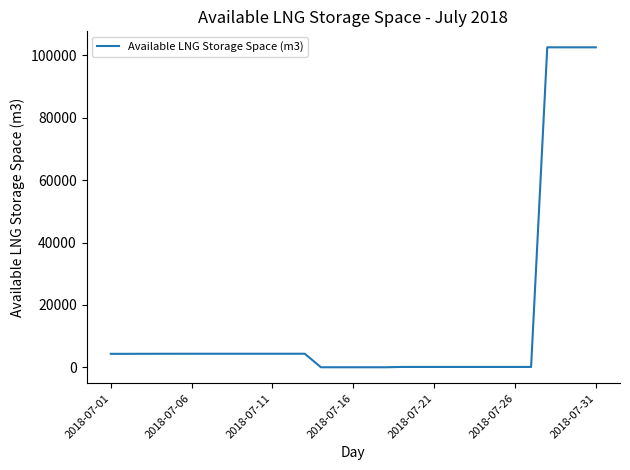

What is the difference between the second highest and second lowest values?

102614